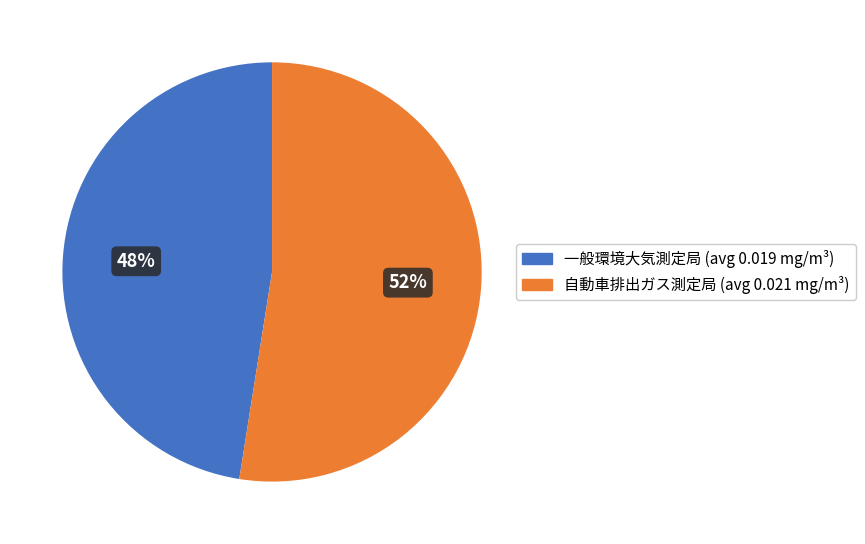

Does any single category account for the majority?

Yes